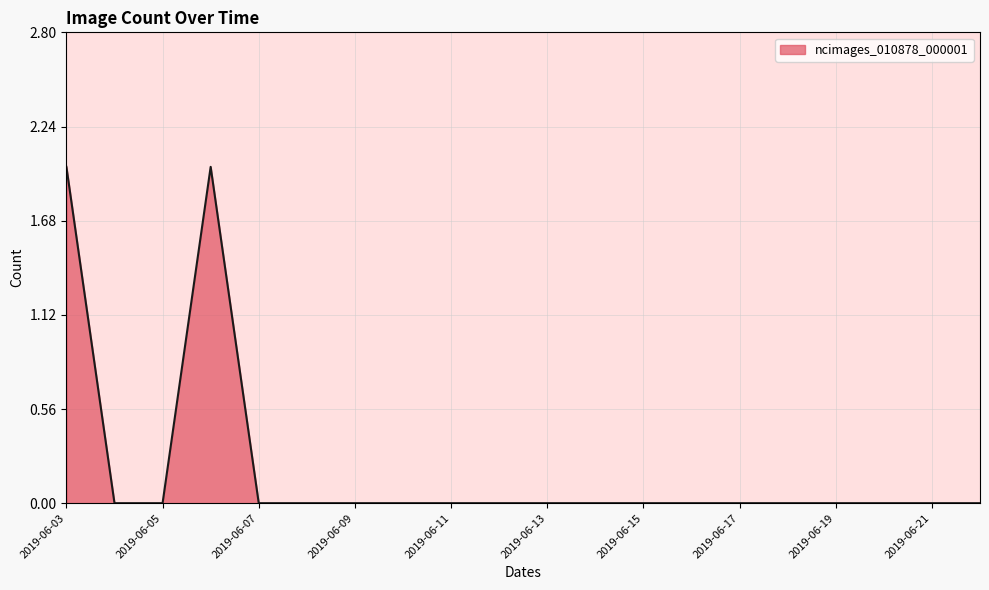

Is this an area chart (filled region under the line)?

Yes